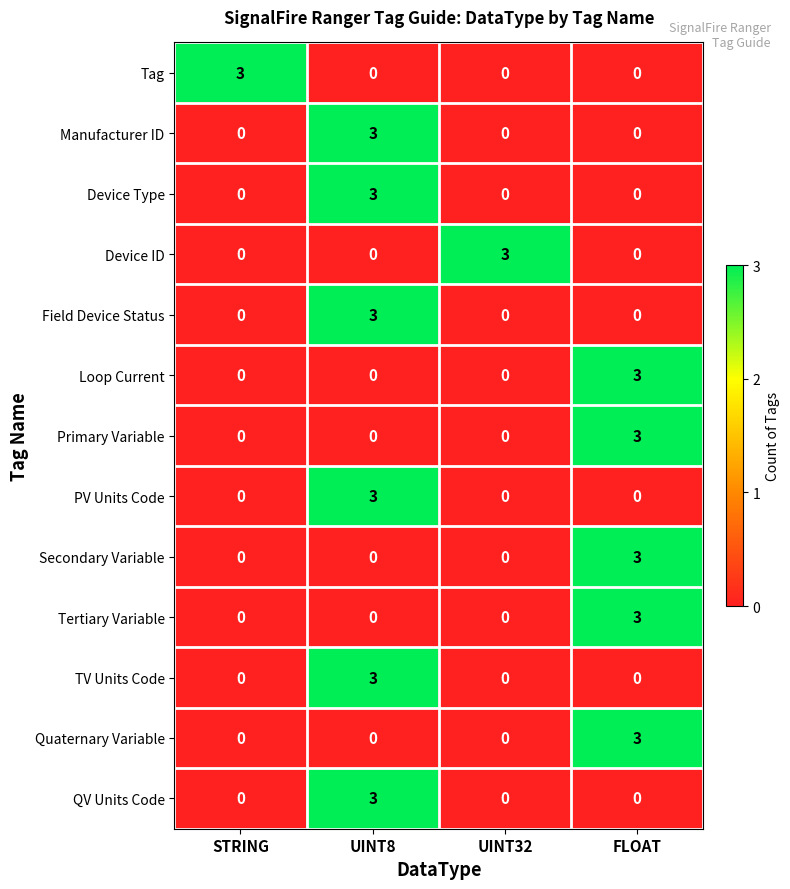

The value of PV Units Code at FLOAT is 0. True or false?

True